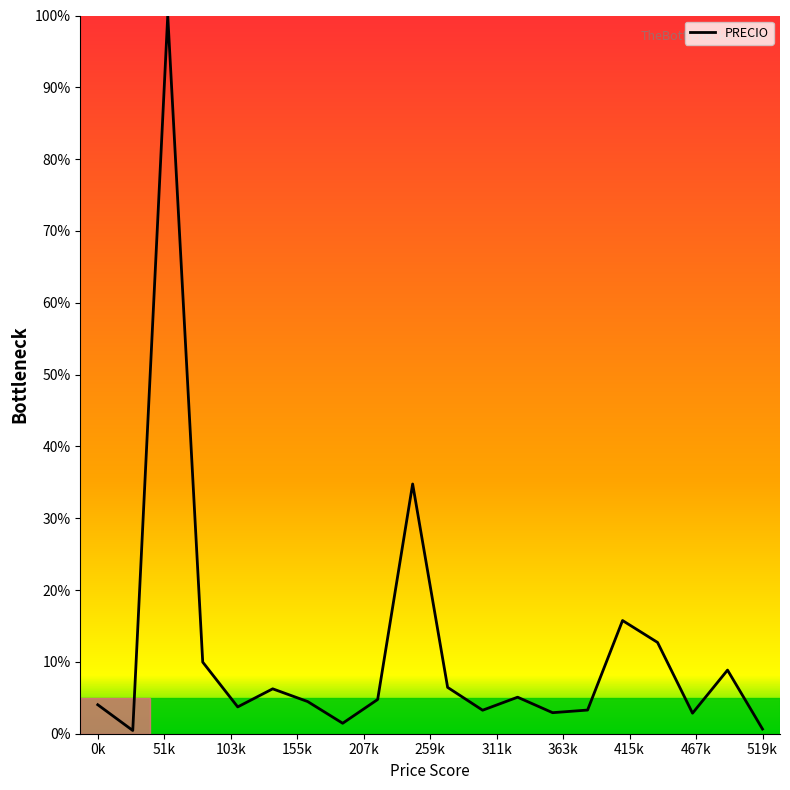

What is the difference between the maximum and minimum values?

99.5